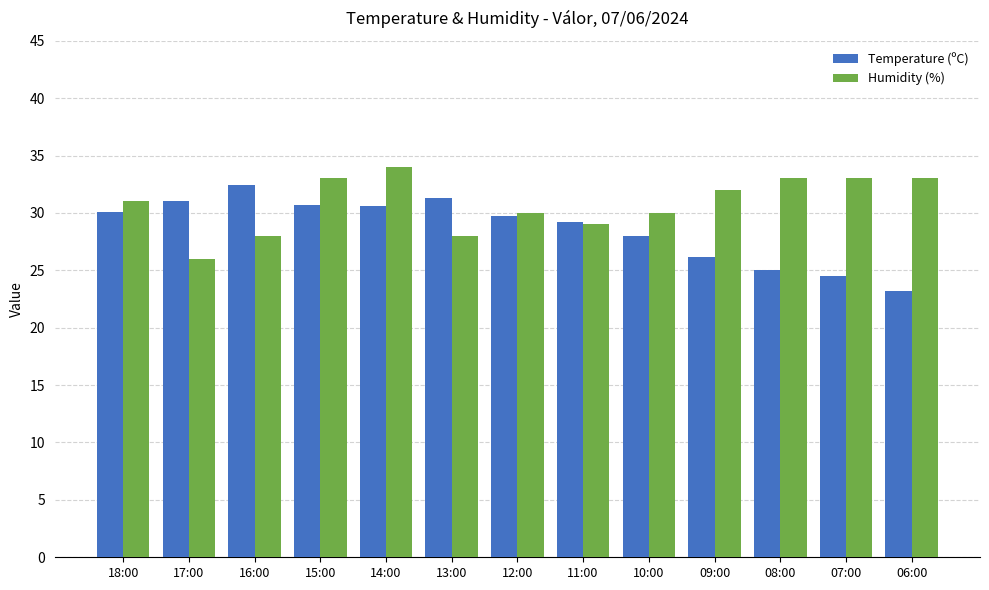

Which series changed the most between 07:00 and 06:00?

Temperature (ºC)